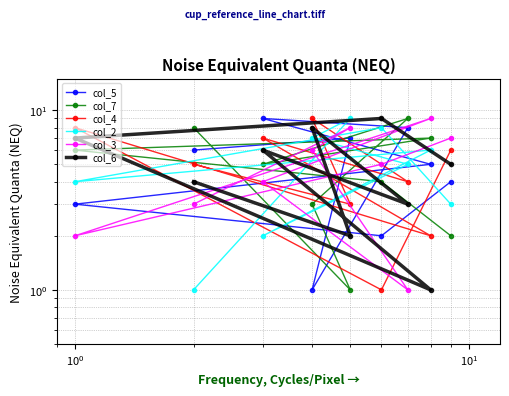

What is the difference between the maximum and minimum values in the col_2 series?

8